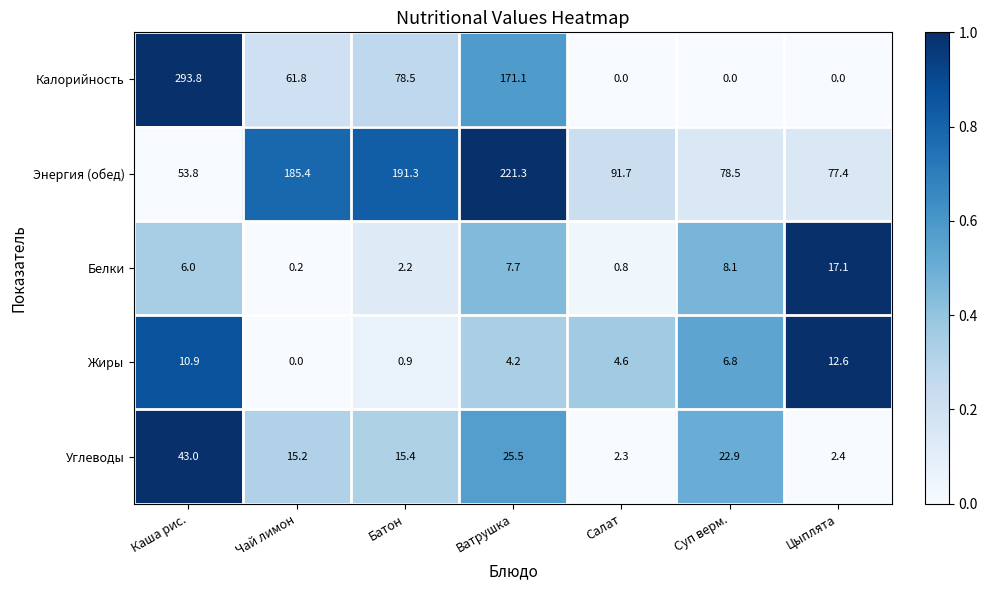

Which series has the largest total across all categories?

Энергия (обед)